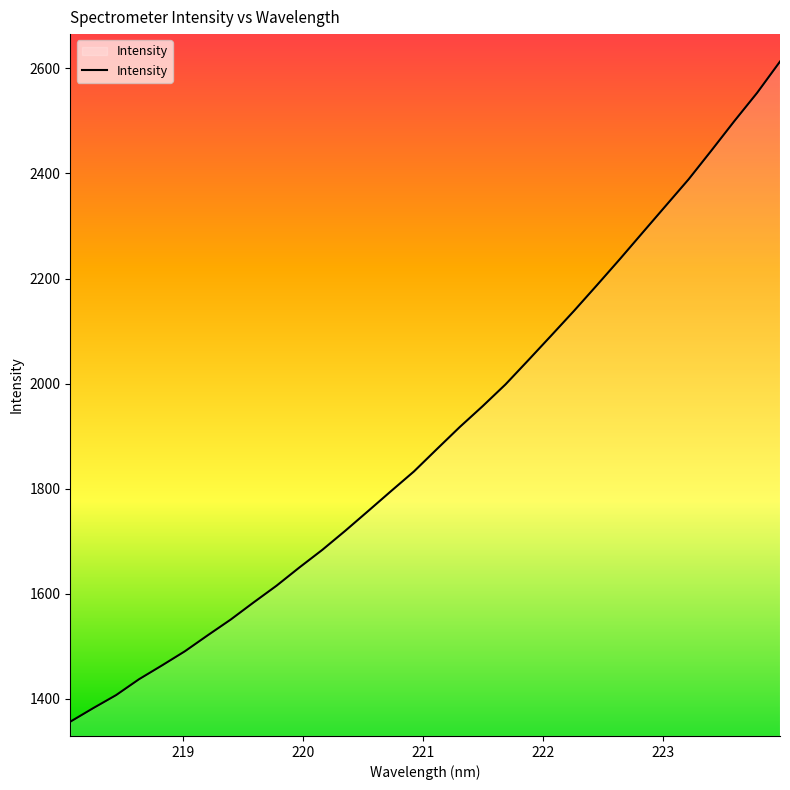

How many lines are shown in the chart?

1